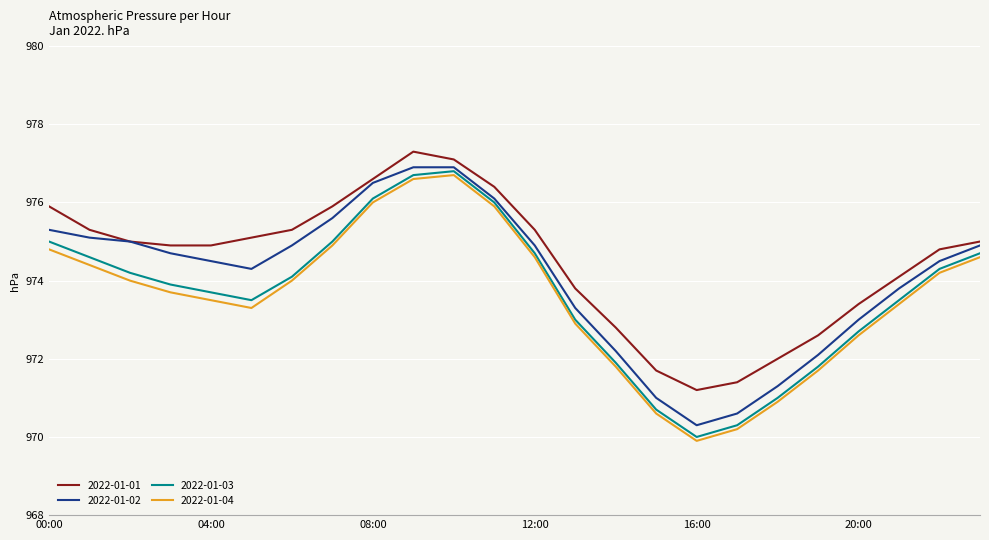

True or false: 2022-01-03 and 2022-01-02 cross at least once.

False